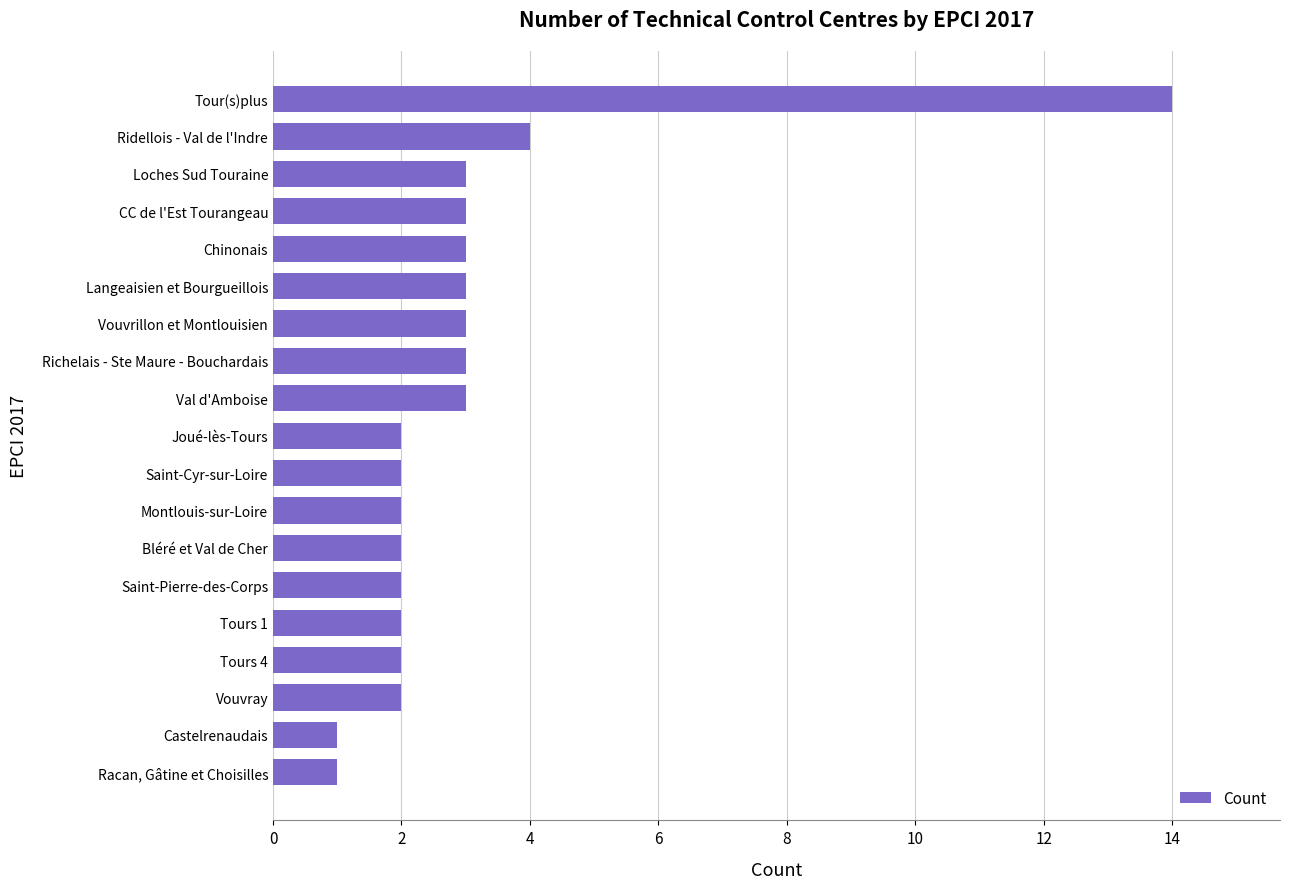

Reading top to bottom, extract all data points from this chart.

Tour(s)plus=14	Ridellois - Val de l'Indre=4	Loches Sud Touraine=3	CC de l'Est Tourangeau=3	Chinonais=3	Langeaisien et Bourgueillois=3	Vouvrillon et Montlouisien=3	Richelais - Ste Maure - Bouchardais=3	Val d'Amboise=3	Joué-lès-Tours=2	Saint-Cyr-sur-Loire=2	Montlouis-sur-Loire=2	Bléré et Val de Cher=2	Saint-Pierre-des-Corps=2	Tours 1=2	Tours 4=2	Vouvray=2	Castelrenaudais=1	Racan, Gâtine et Choisilles=1